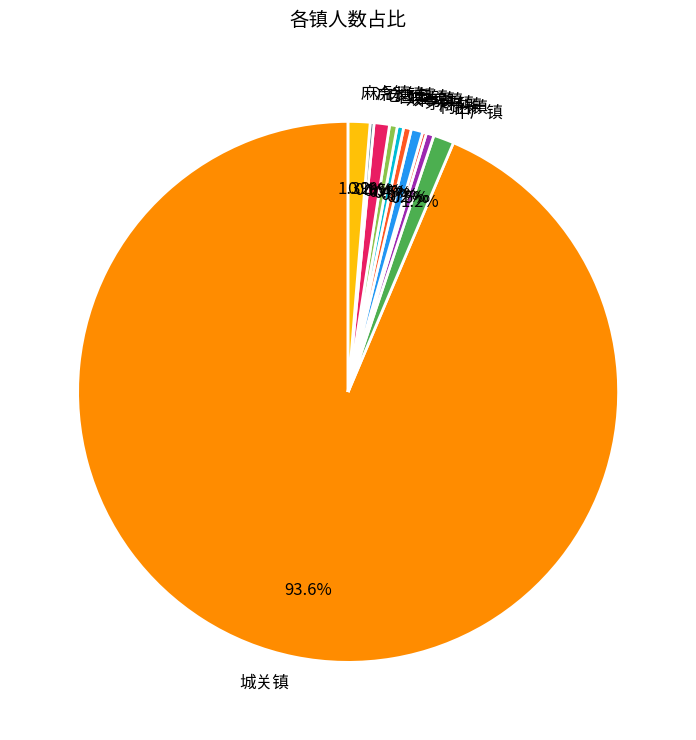

To the nearest percent, what is the difference between the largest and smallest slice percentages?

93%